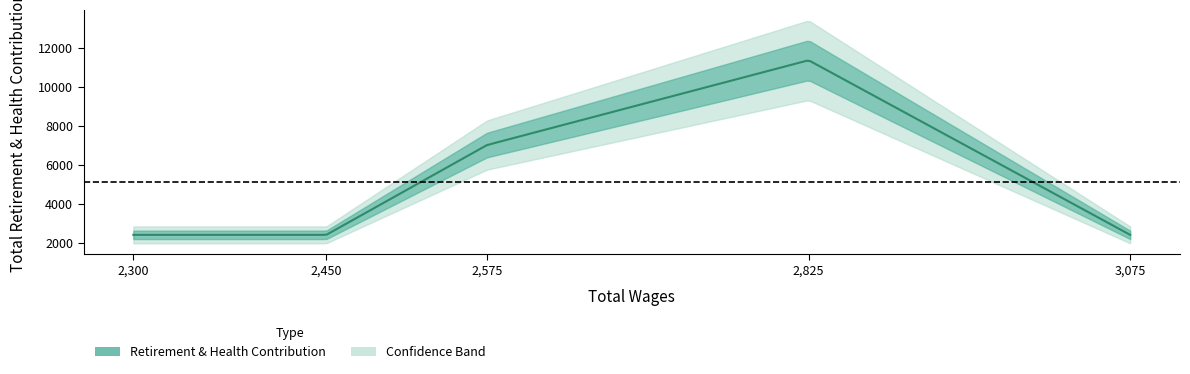

How many data points does each series have?

5